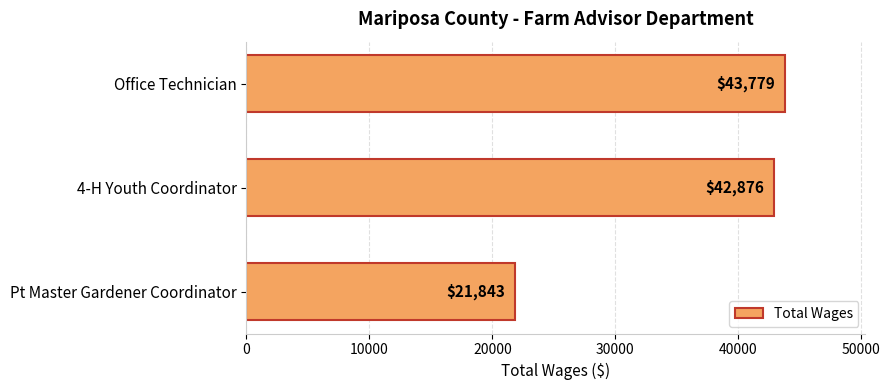

List the labels in order of value, smallest first.

Pt Master Gardener Coordinator, 4-H Youth Coordinator, Office Technician